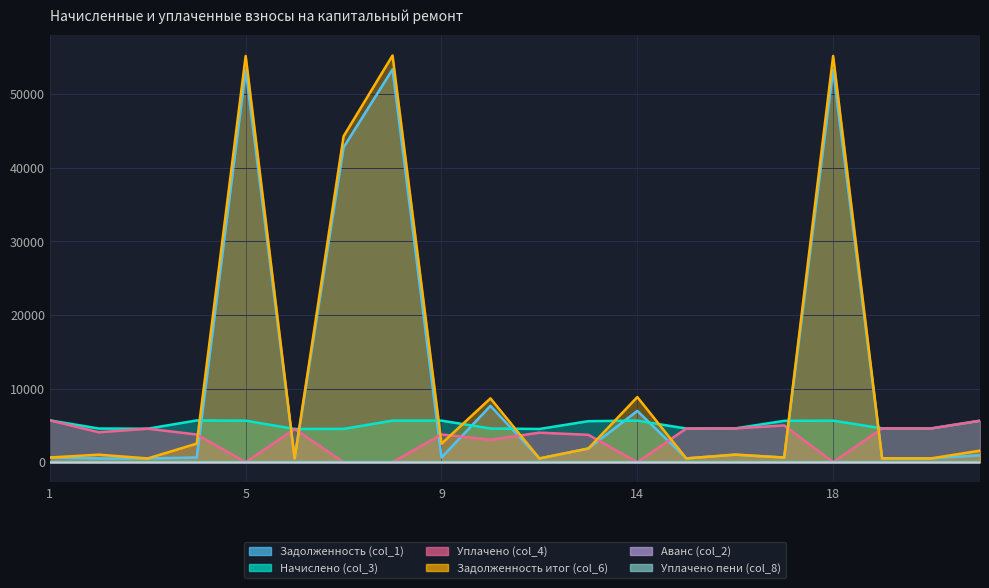

Which category has the highest value across all series?

8